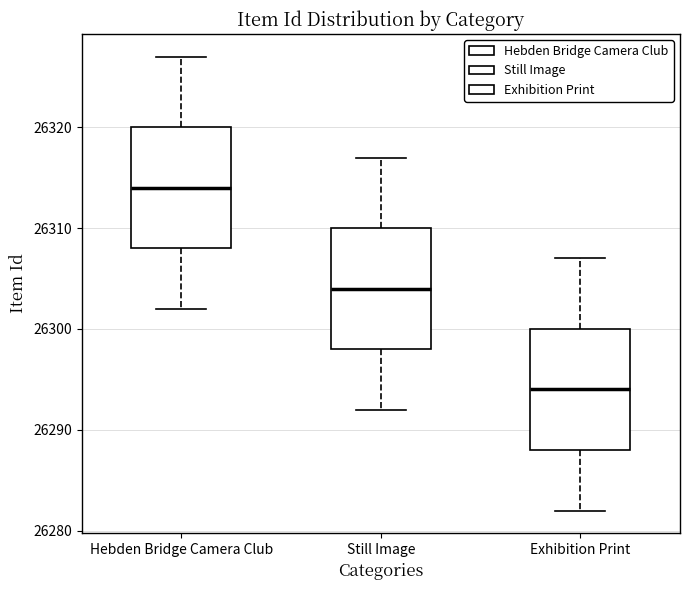

Reading left to right, read every box against the y-axis: the position of its median line, the range the box covers, and the ends of its whiskers. The values are not printed on the chart, so give them approximately, as read against the axis.

Hebden Bridge Camera Club: median 26314, box 26308 to 26320, whiskers 26302 to 26327
Still Image: median 26304, box 26298 to 26310, whiskers 26292 to 26317
Exhibition Print: median 26294, box 26288 to 26300, whiskers 26282 to 26307